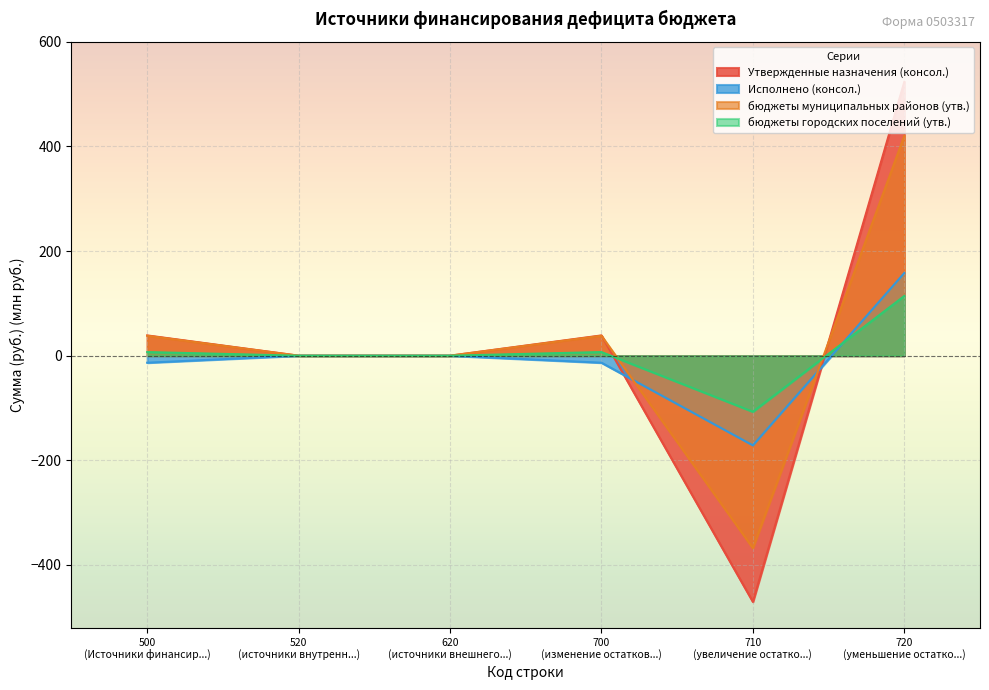

Rank the series by their maximum value, from lowest to highest.

бюджеты городских поселений (утв.), Исполнено (консол.), бюджеты муниципальных районов (утв.), Утвержденные назначения (консол.)